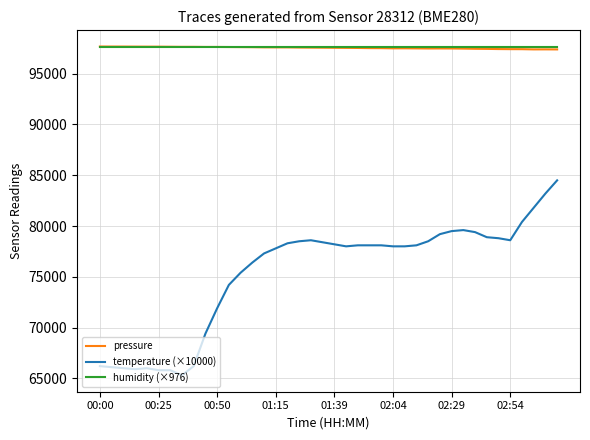

How many lines are shown in the chart?

3